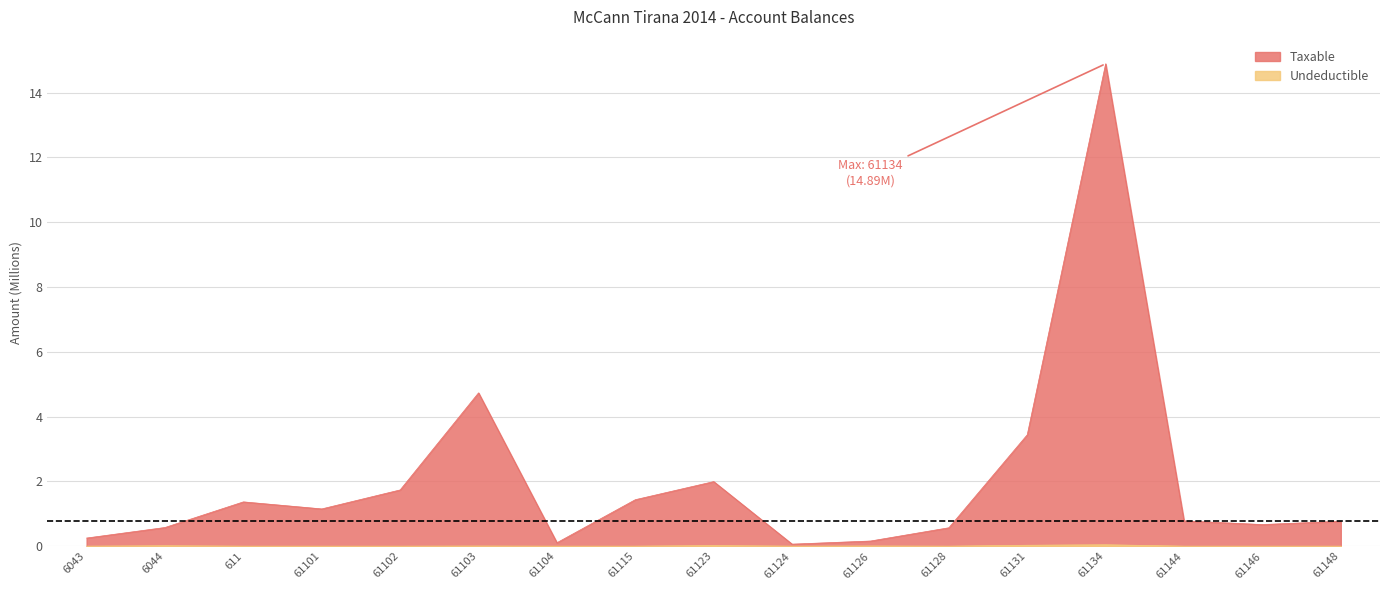

True or false: Undeductible and Taxable cross at least once.

False